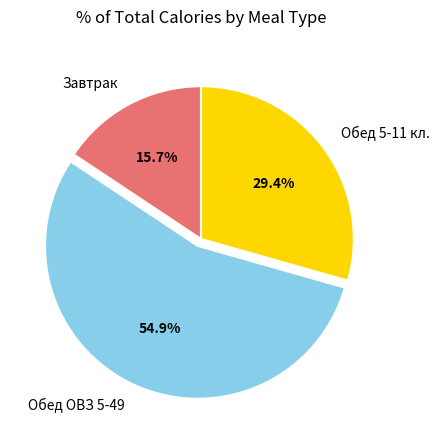

Is there a majority slice in this chart?

Yes